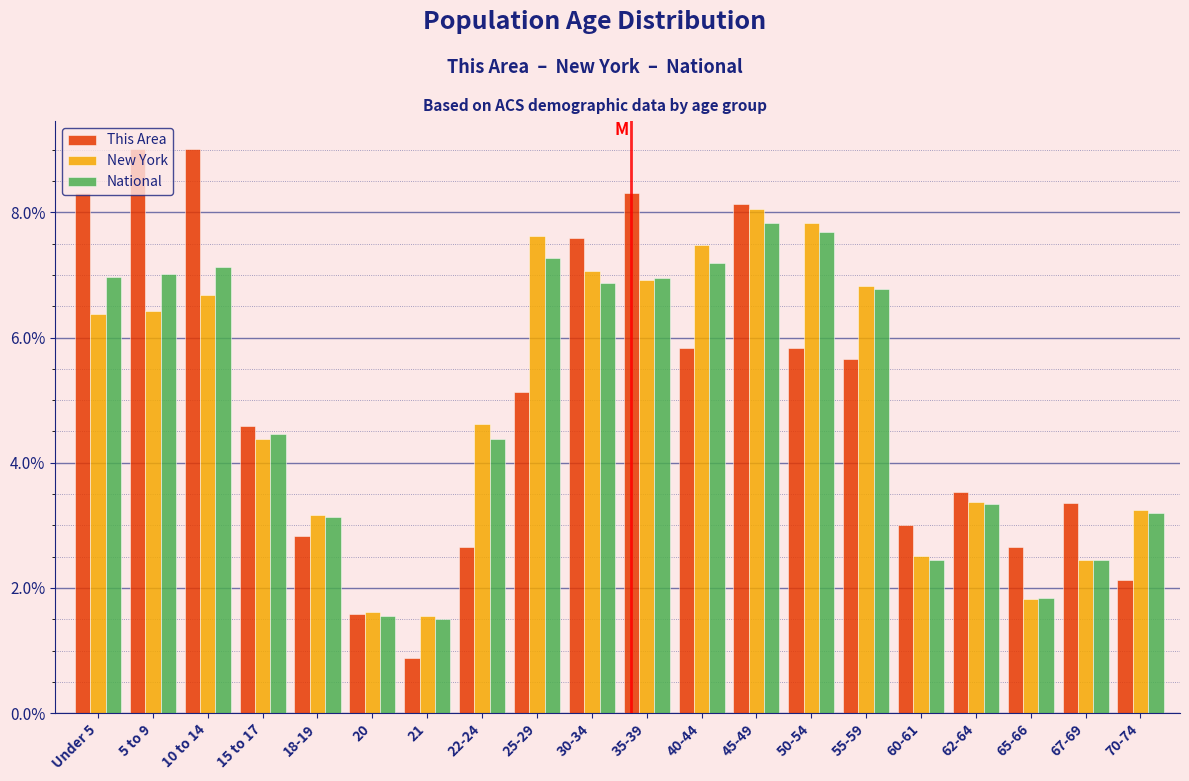

What are all the series names shown in the legend?

This Area, New York, National